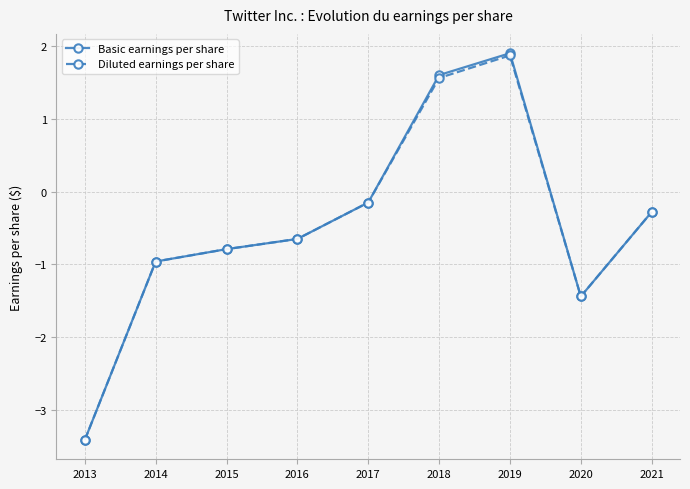

Which series has the largest range (max minus min)?

Basic earnings per share